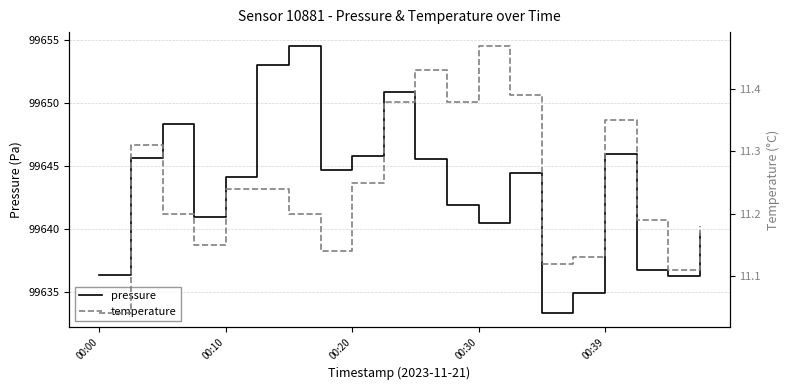

What is the difference between the maximum and second lowest values in the temperature series?

0.4